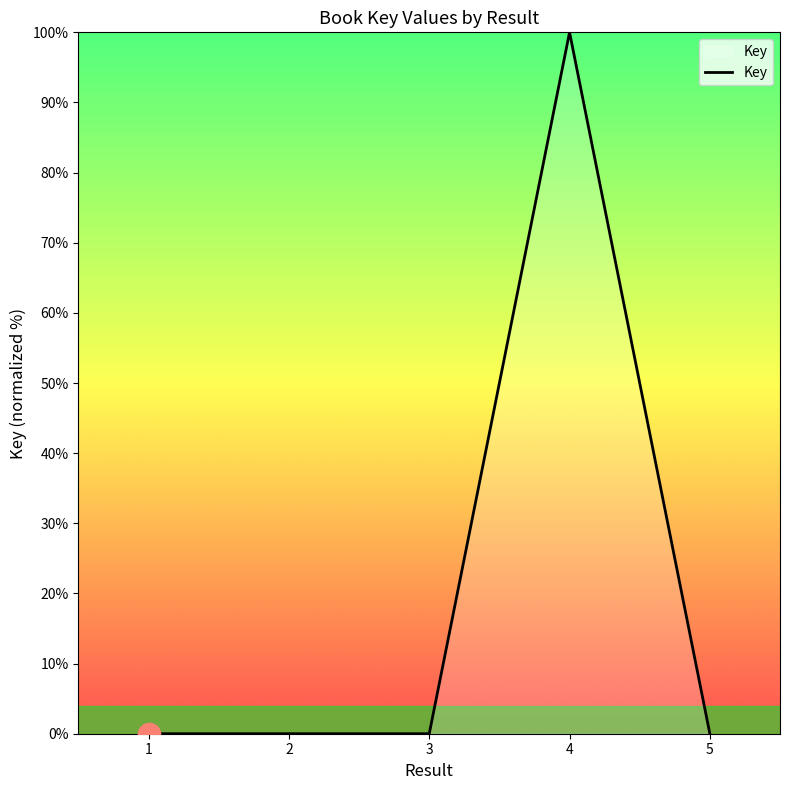

True or false: the data has more than 2 interior local peaks.

False